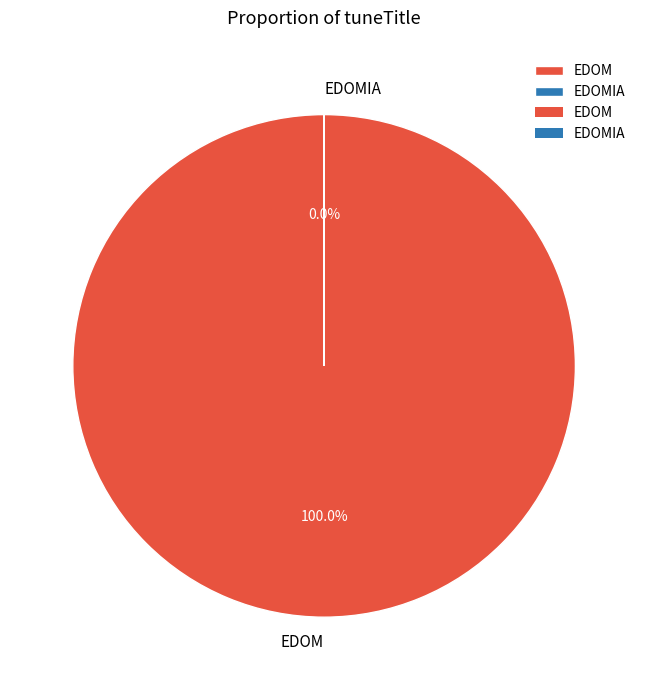

To the nearest percent, what is the average slice percentage?

50%